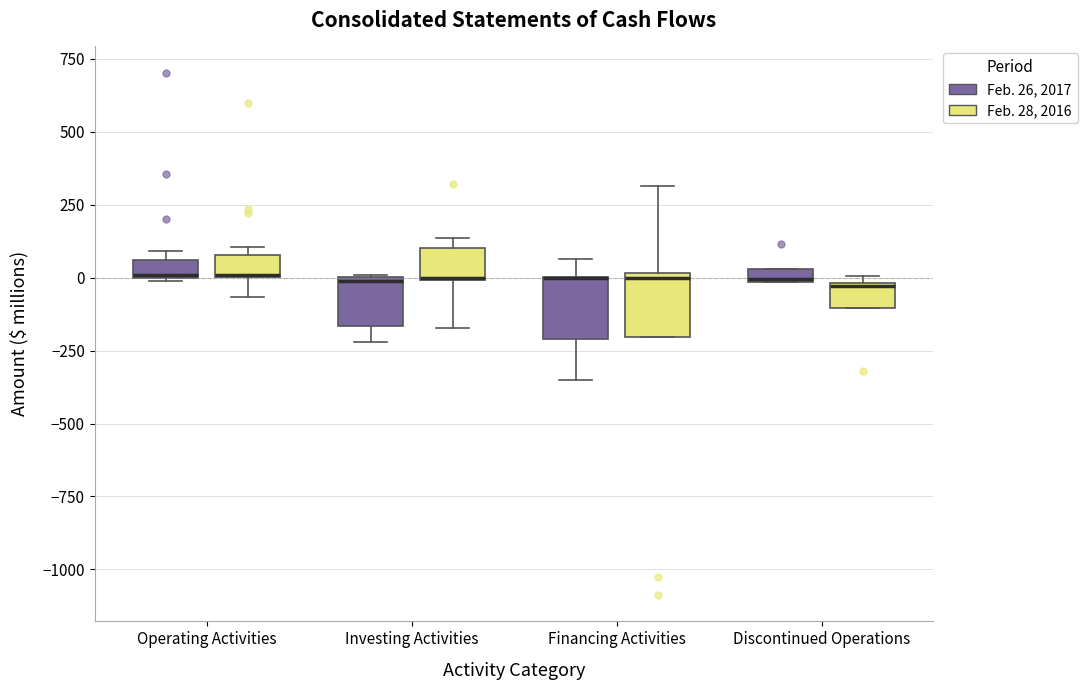

Where does the lower whisker of the box for Investing Activities (Feb. 28, 2016) end on the y-axis? The values are not printed on the chart, so give them approximately, as read against the axis.

-150